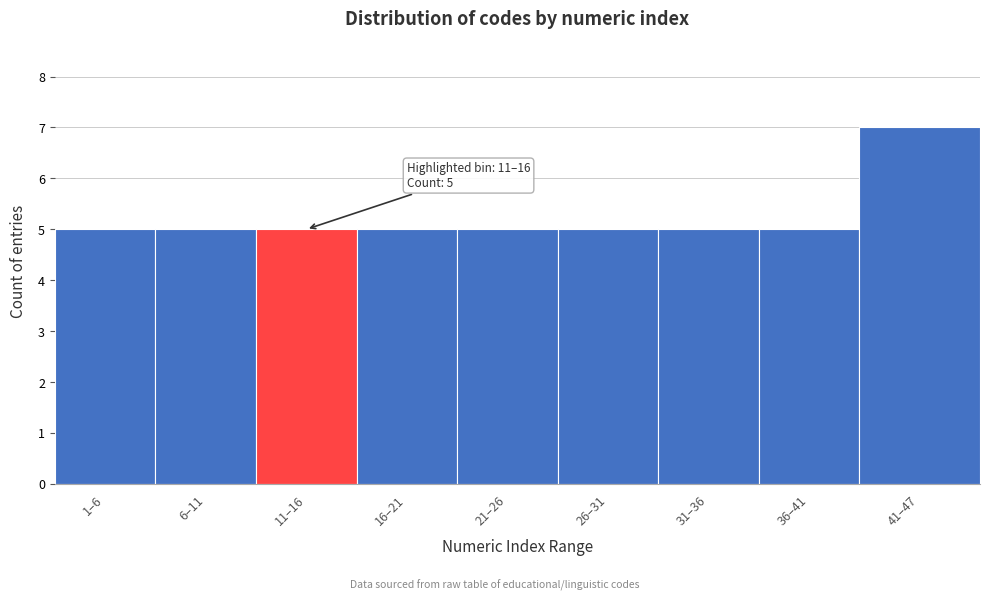

Reading right to left, transcribe all the data shown in this chart.

41–47=7	36–41=5	31–36=5	26–31=5	21–26=5	16–21=5	11–16=5	6–11=5	1–6=5